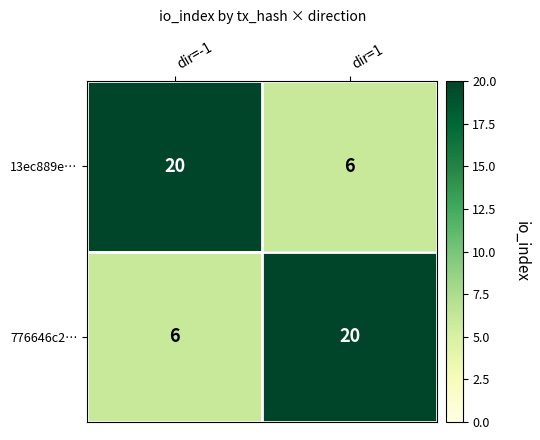

At dir=-1, list the series in order from largest to smallest.

13ec889e…, 776646c2…